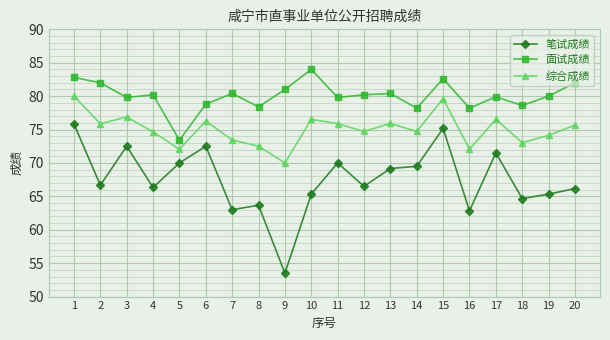

What is the maximum value for 综合成绩?

80.0